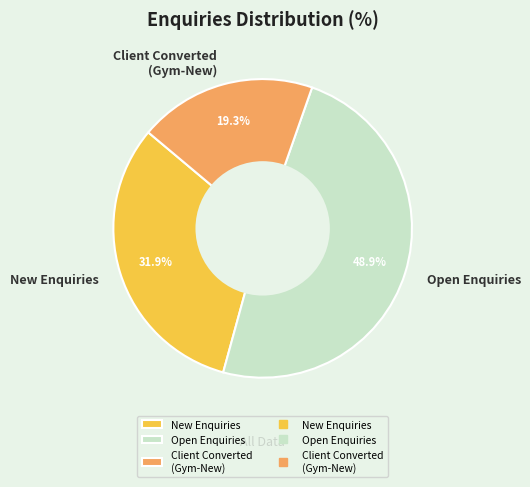

Combined, do Open Enquiries and Client Converted (Gym-New) account for over 50%?

Yes